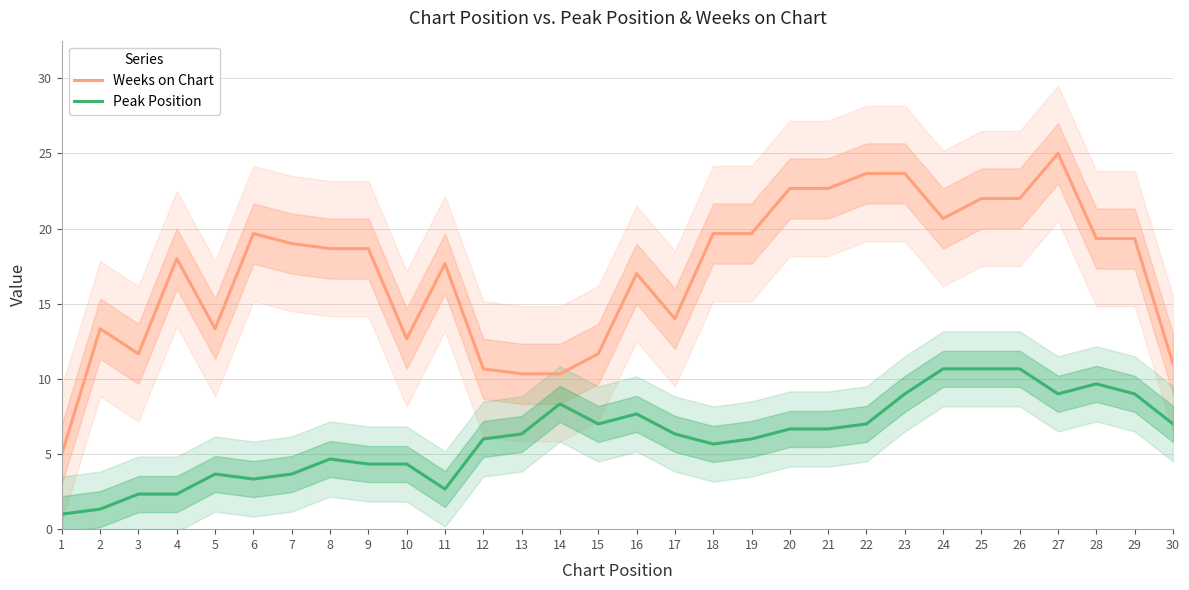

True or false: Peak Position and Weeks on Chart intersect in this chart.

False